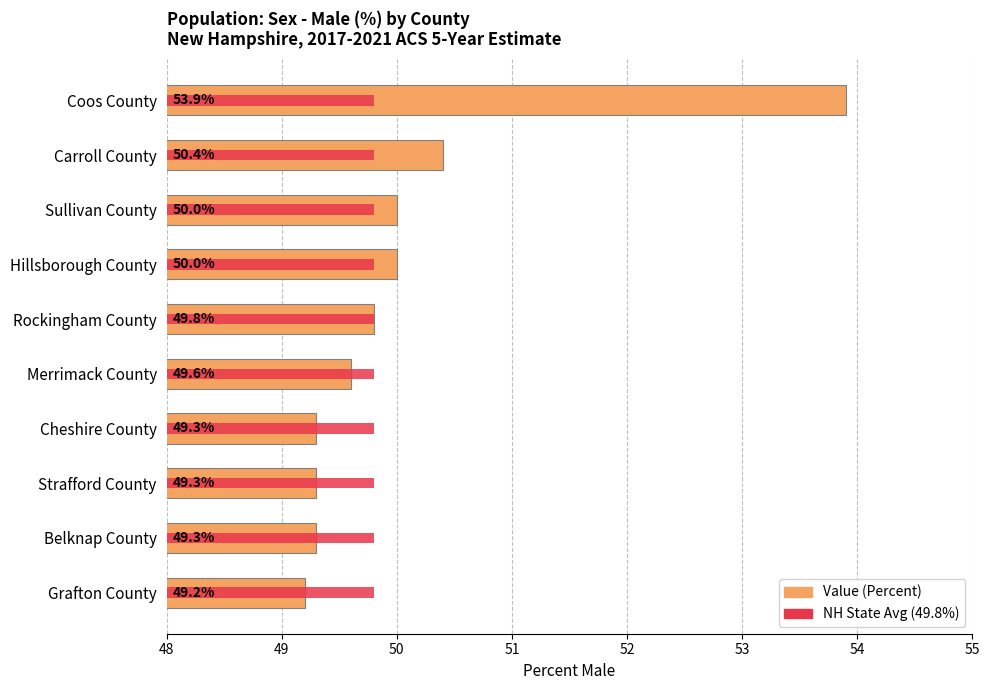

True or false: Value (Percent) has a value of 50.0 at Sullivan County.

True